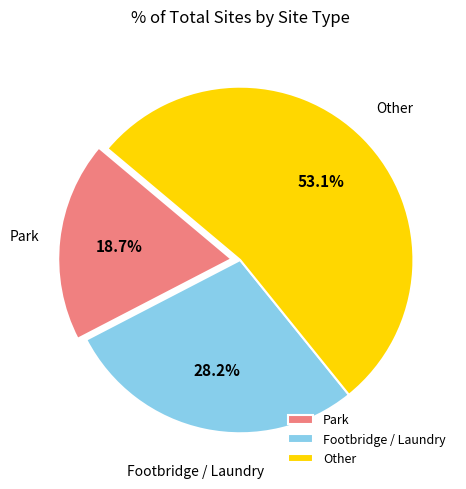

Rank the categories by value from lowest to highest.

Park, Footbridge / Laundry, Other